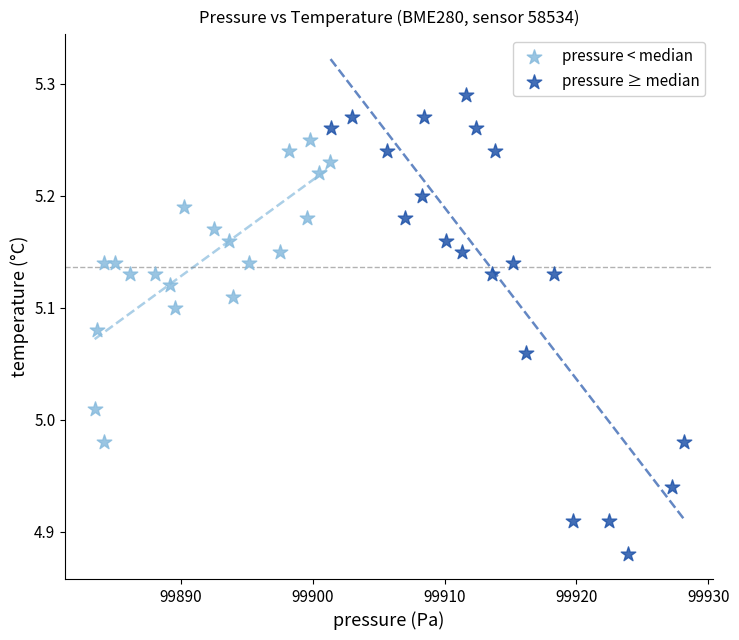

What are all the series names shown in the legend?

pressure < median, pressure ≥ median